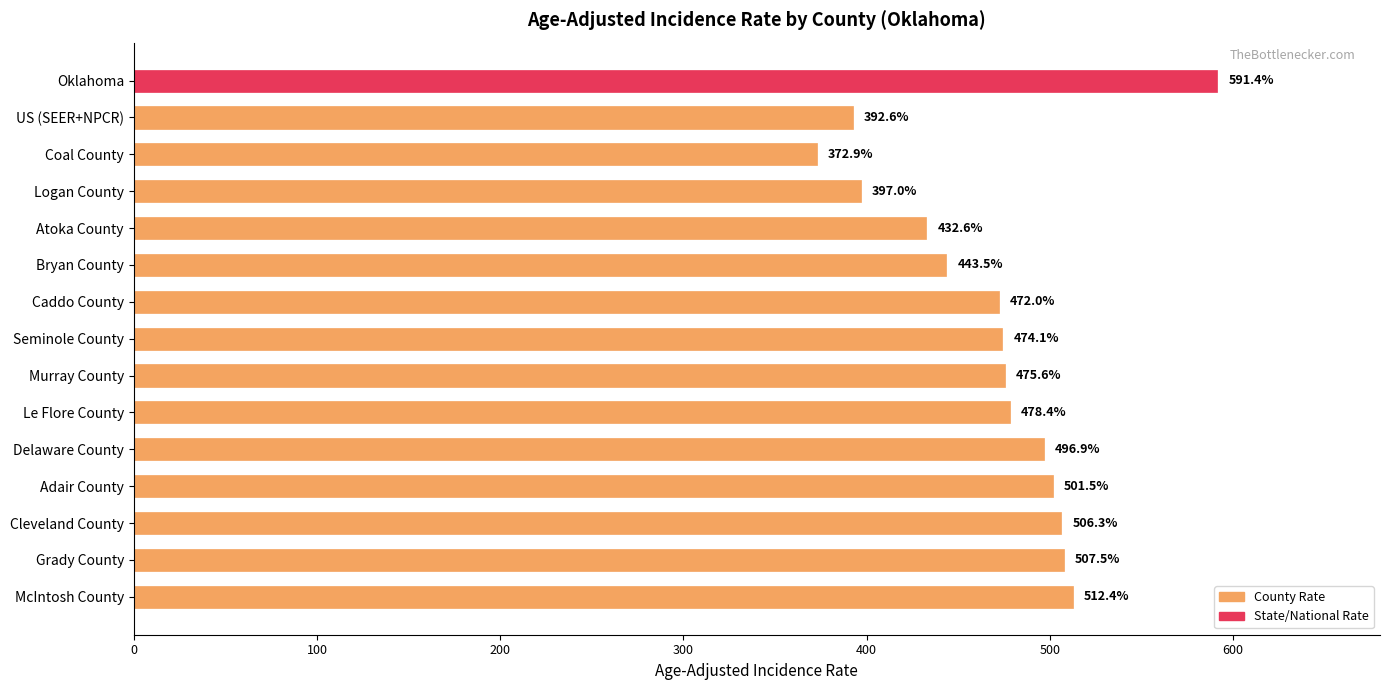

Where is the data nearest to the value 482?

Le Flore County